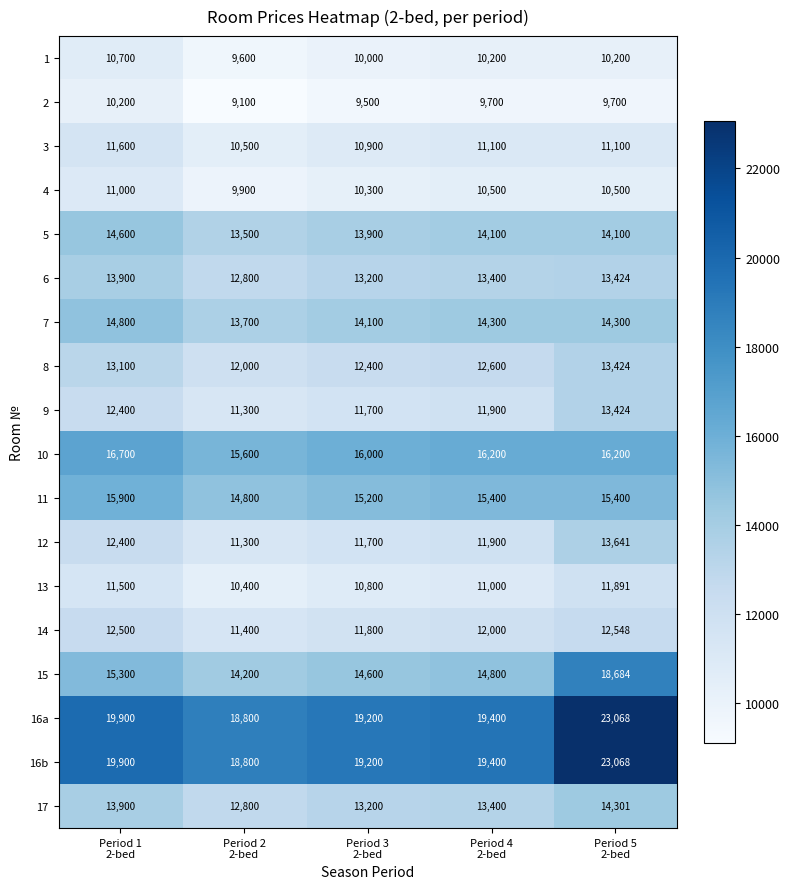

How many 1 values are between 10000 and 10200?

3